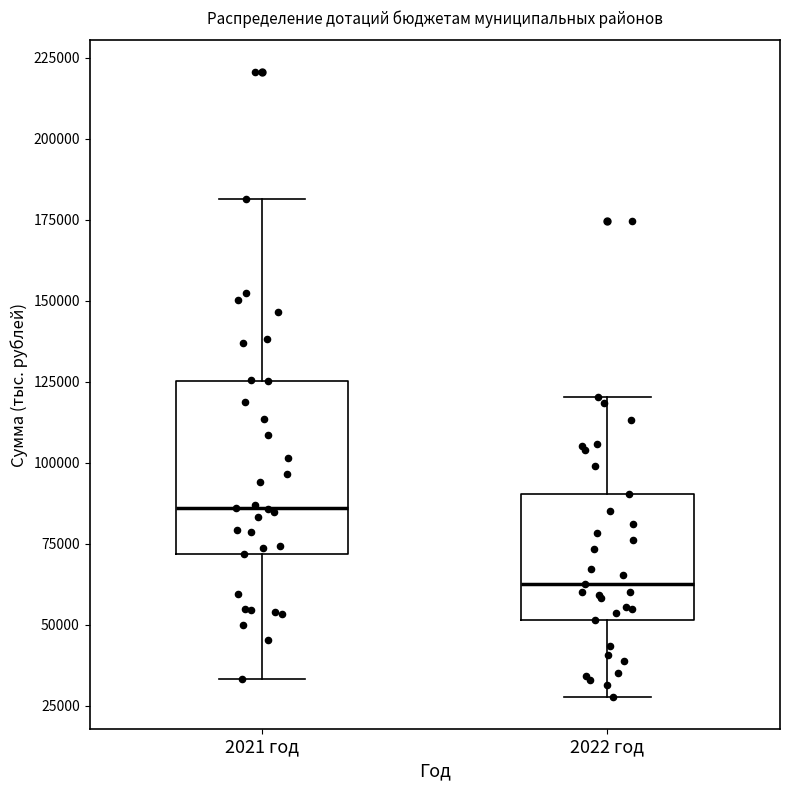

Which box is the tallest, from its lower edge to its upper edge?

2021 год